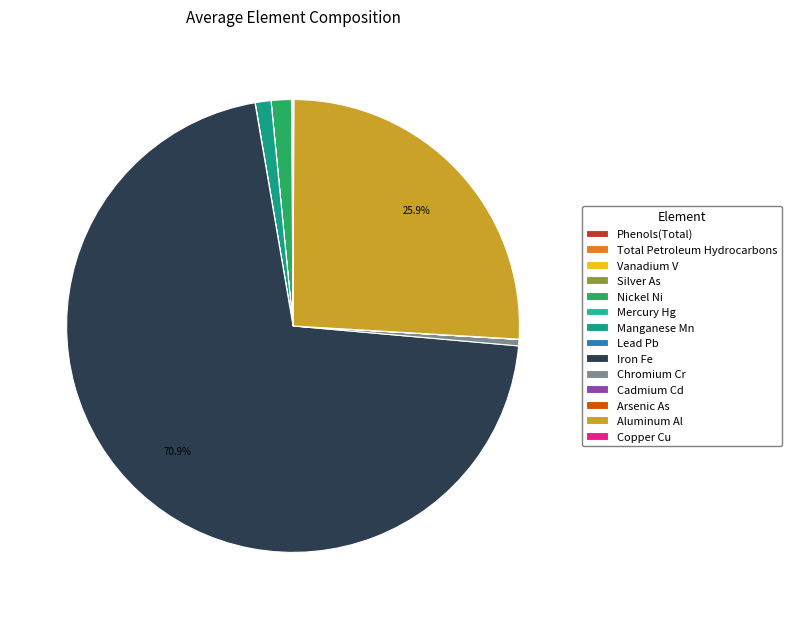

To the nearest percent, what portion does Manganese Mn represent?

1%